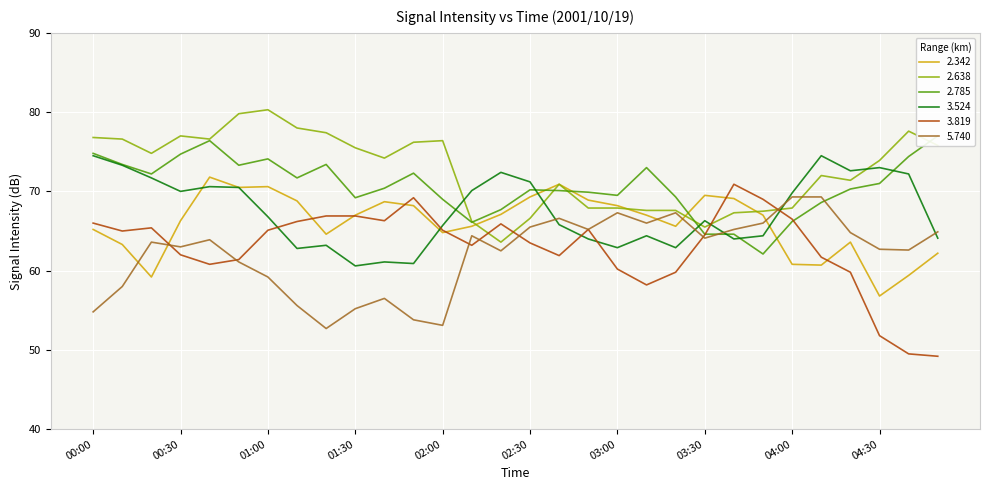

True or false: 2.785 and 5.740 cross at least once.

True